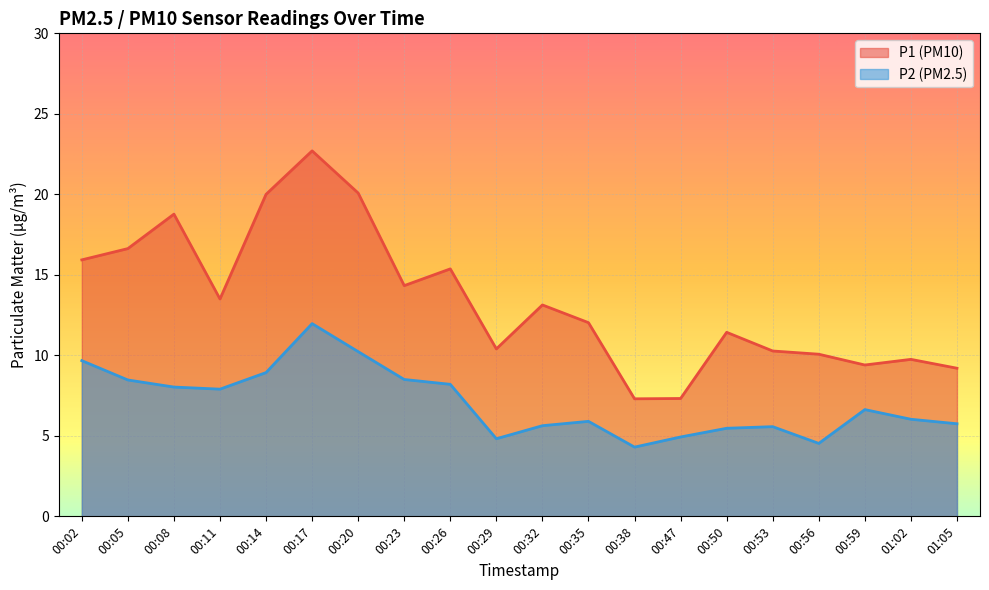

True or false: P2 and P1 cross at least once.

False